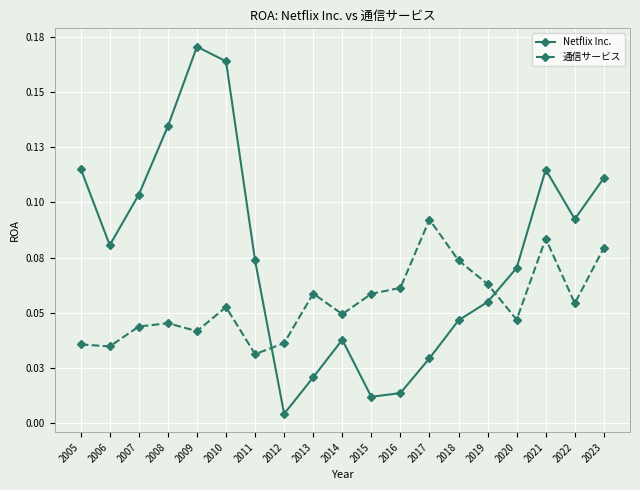

List the series in order of their peak value, highest first.

Netflix Inc., 通信サービス